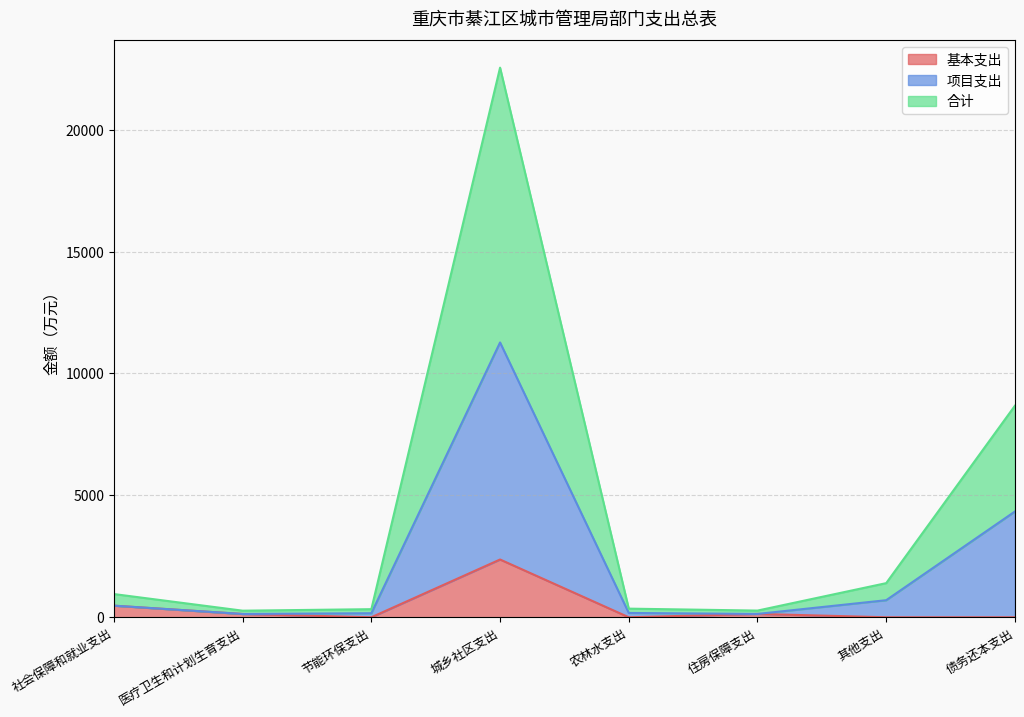

What is the sum of the 基本支出 values at 住房保障支出 and 社会保障和就业支出?

613.1